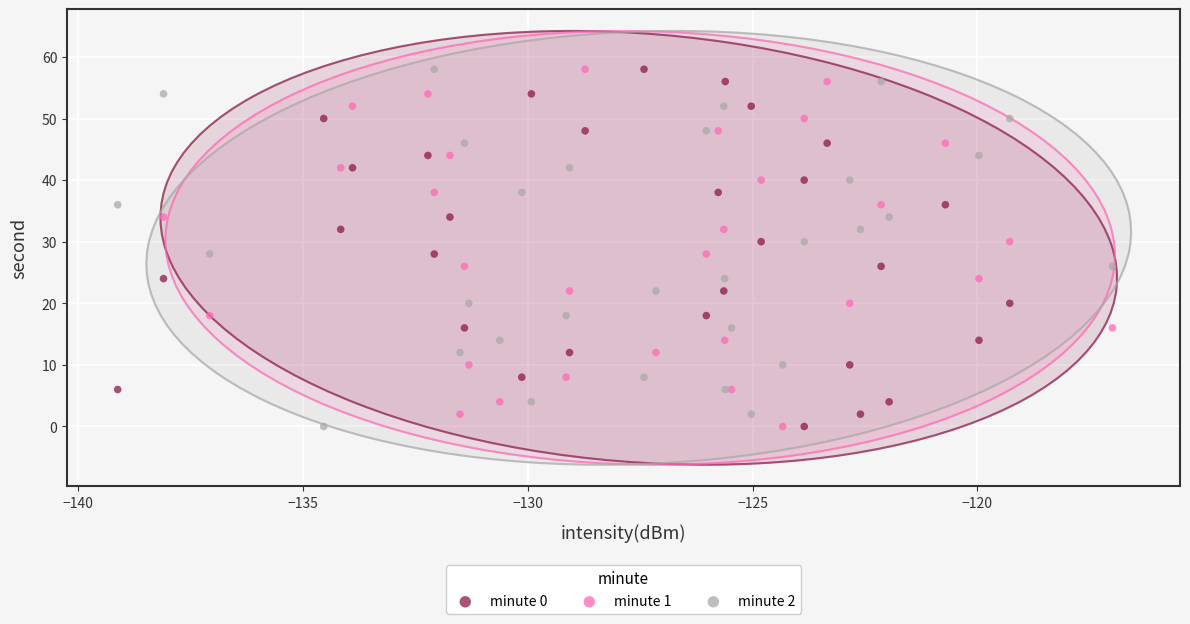

What are all the series names shown in the legend?

minute 0, minute 1, minute 2